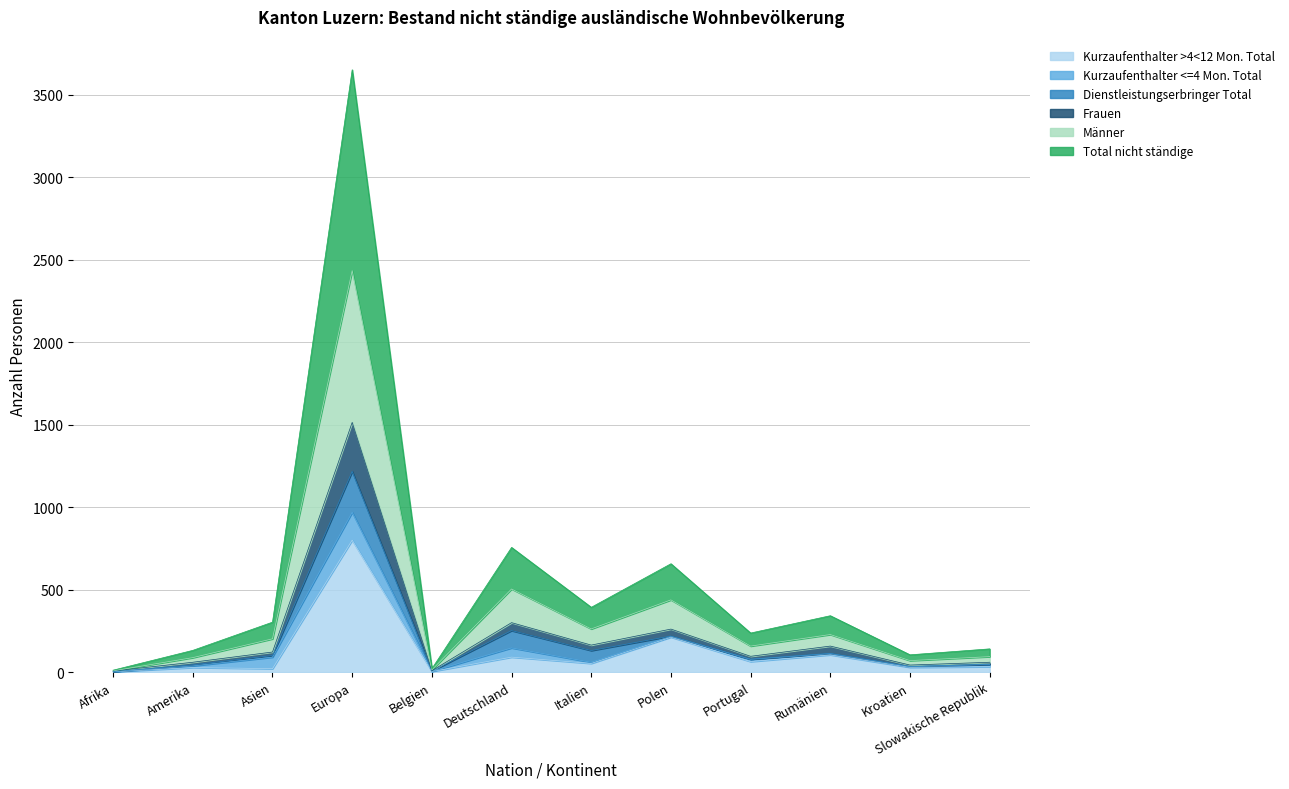

In Kurzaufenthalter >4<12 Mon. Total, how many points are higher than both neighbors (excluding endpoints)?

5